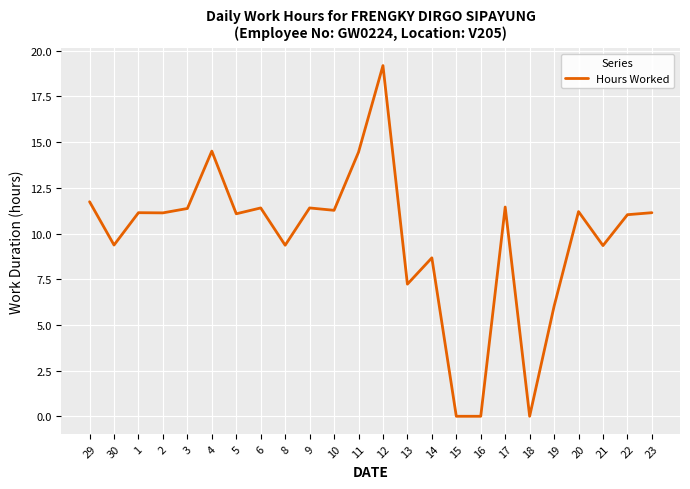

How many lines are shown in the chart?

1